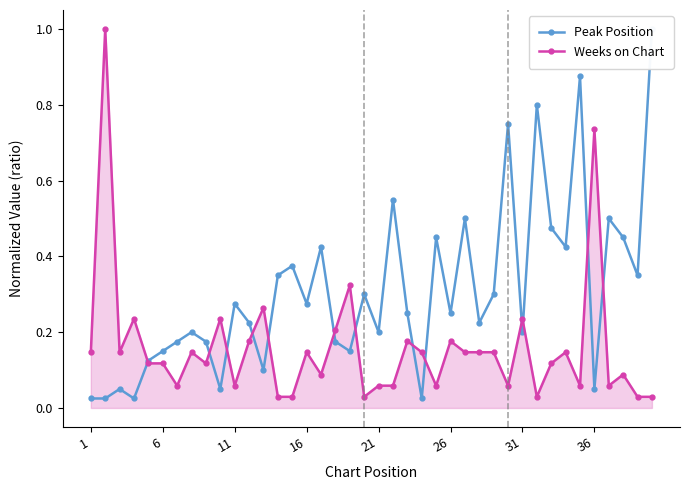

What is the value of the Weeks on Chart point at the 9th from the left?

0.1